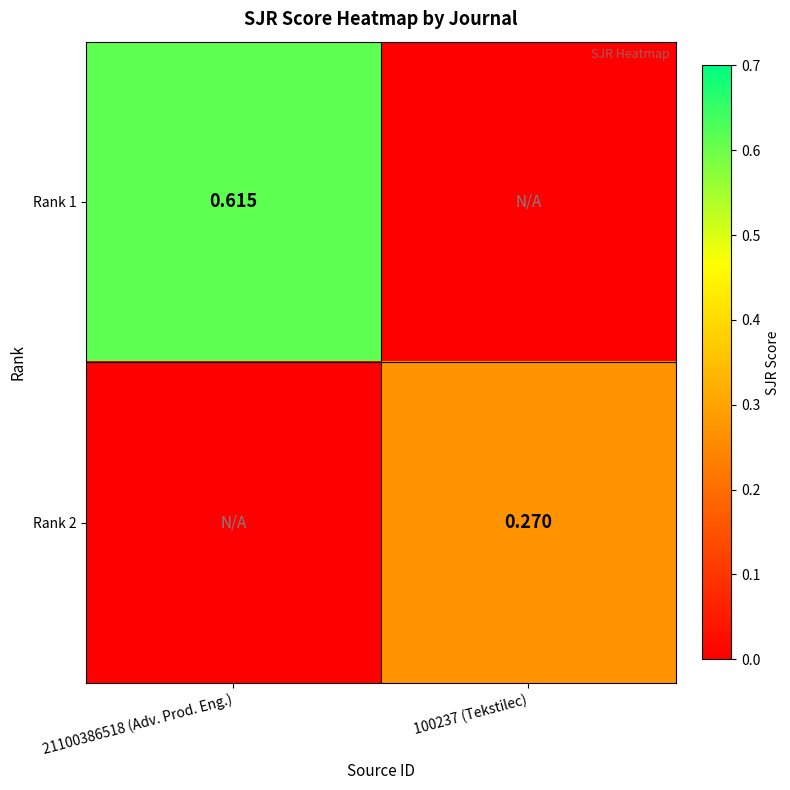

What is the sum of the Rank 1 values at 100237 (Tekstilec) and 21100386518 (Adv. Prod. Eng.)?

0.6